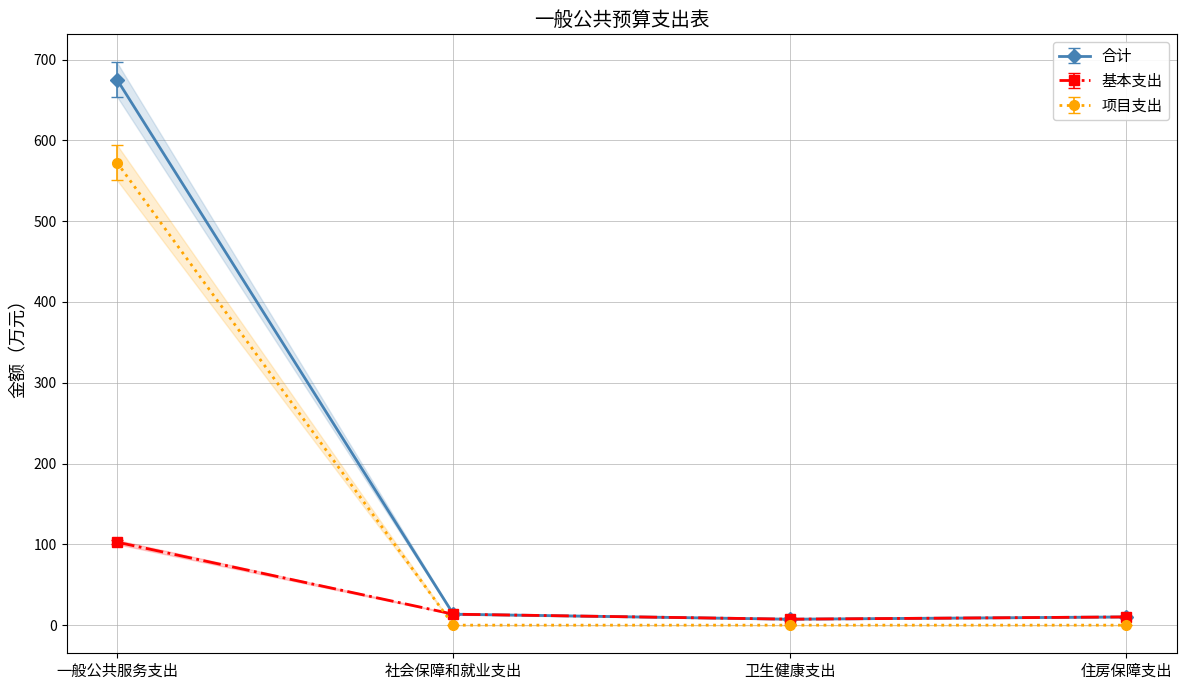

Where is 合计 nearest to the value 341?

社会保障和就业支出